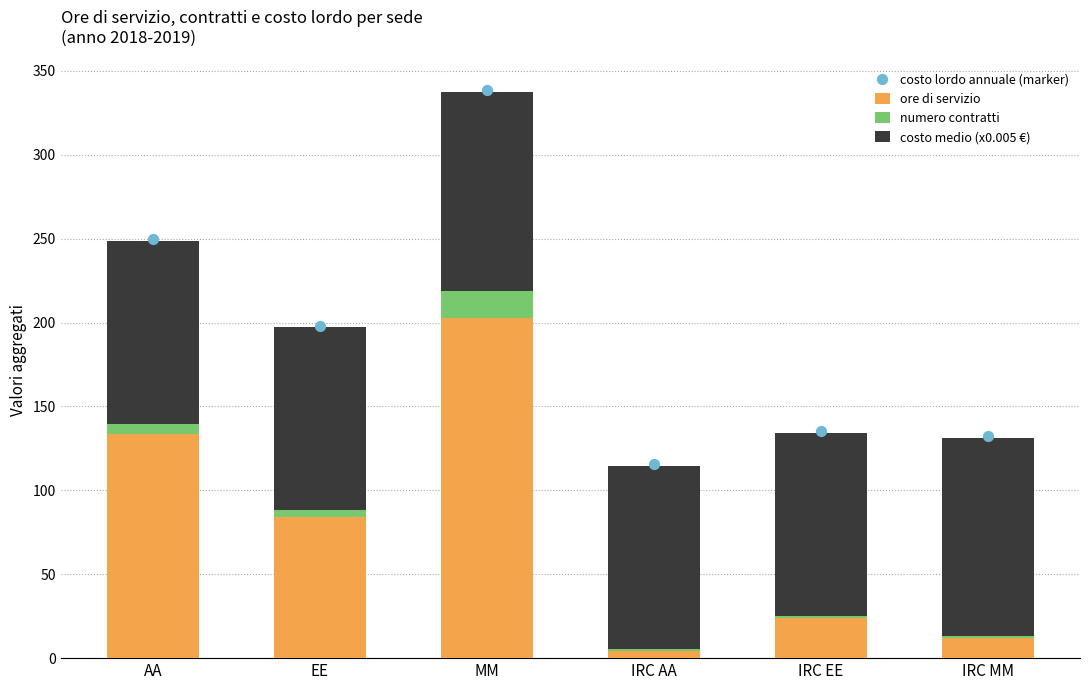

Is the value of costo lordo annuale (marker) at AA greater than the value of ore di servizio at EE?

Yes